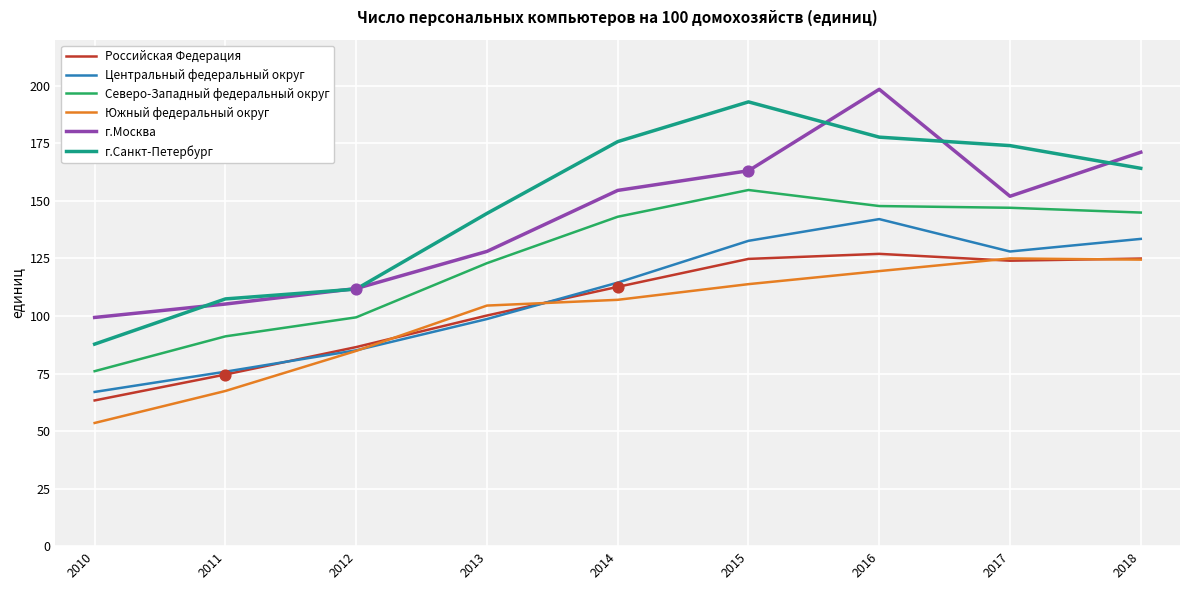

What is the difference between the highest and lowest values at 2012?

27.1